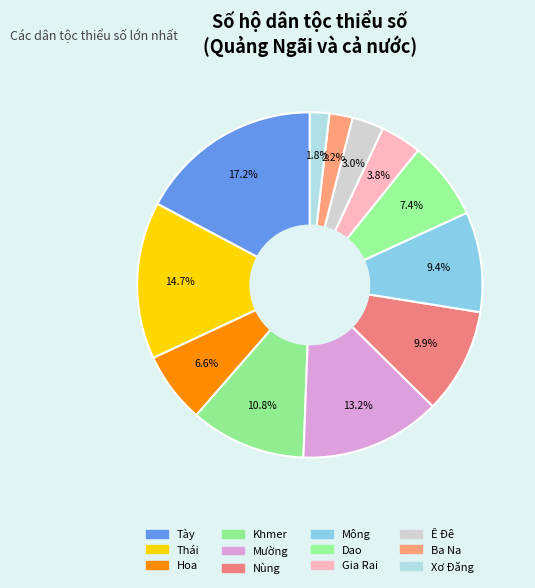

Combined, do Nùng and Thái account for over 50%?

No